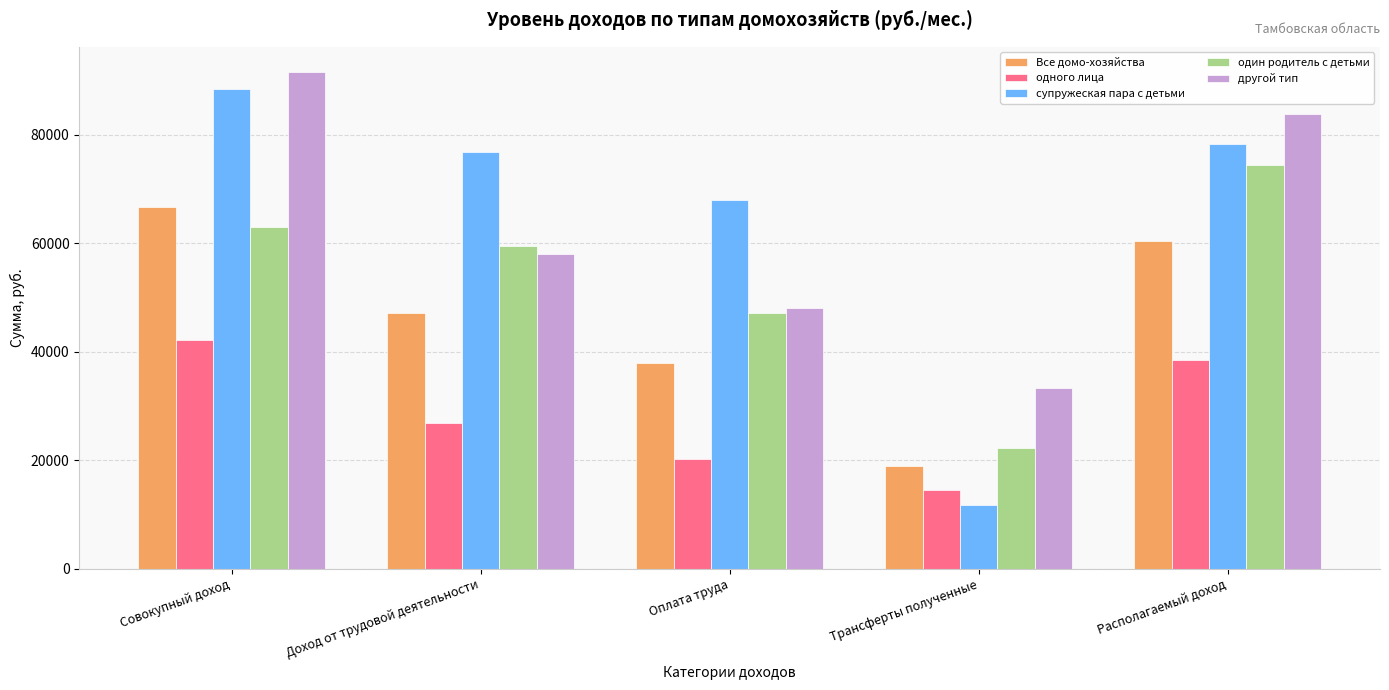

What is the label of the 4th bar from the left?

Трансферты полученные